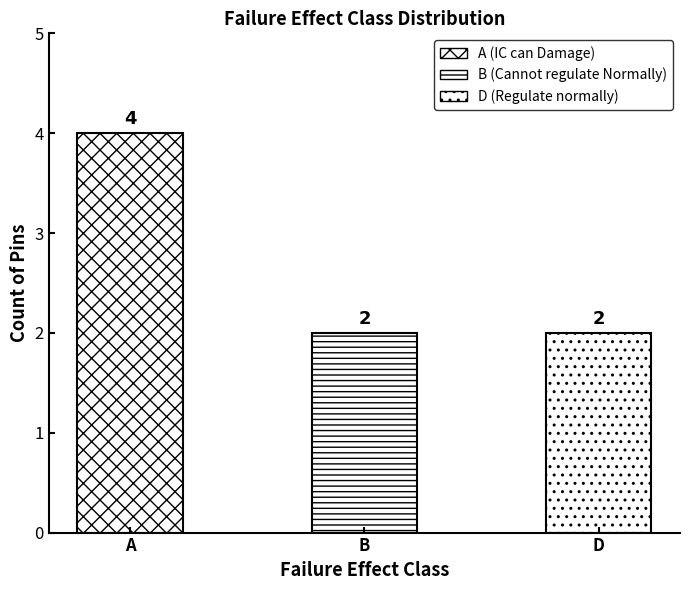

True or false: the data shows 3 at D.

False